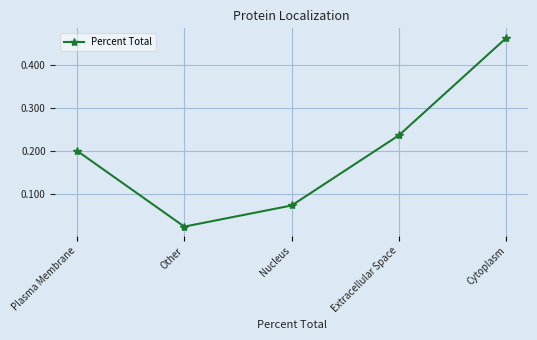

Rank the categories by value from highest to lowest.

Cytoplasm, Extracellular Space, Plasma Membrane, Nucleus, Other